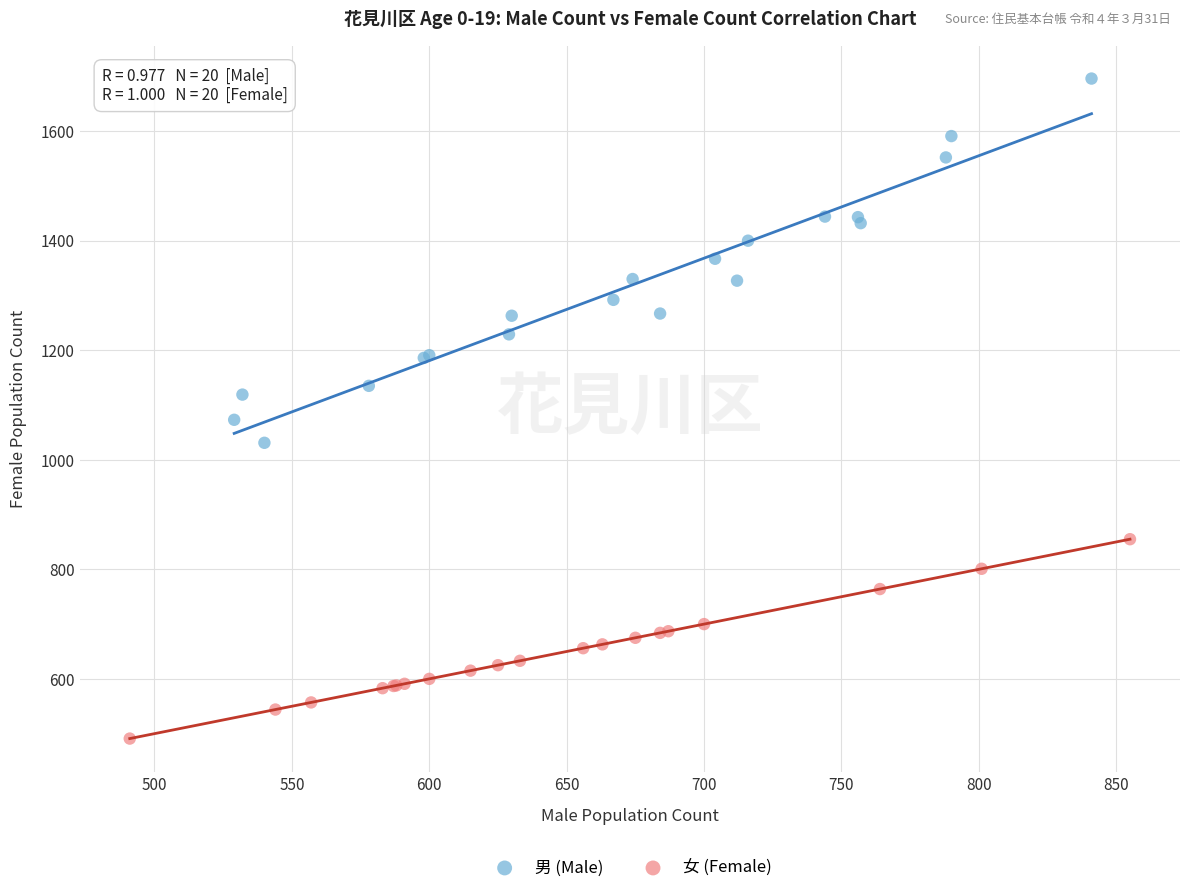

Which series reaches the minimum Y coordinate?

女 (Female)